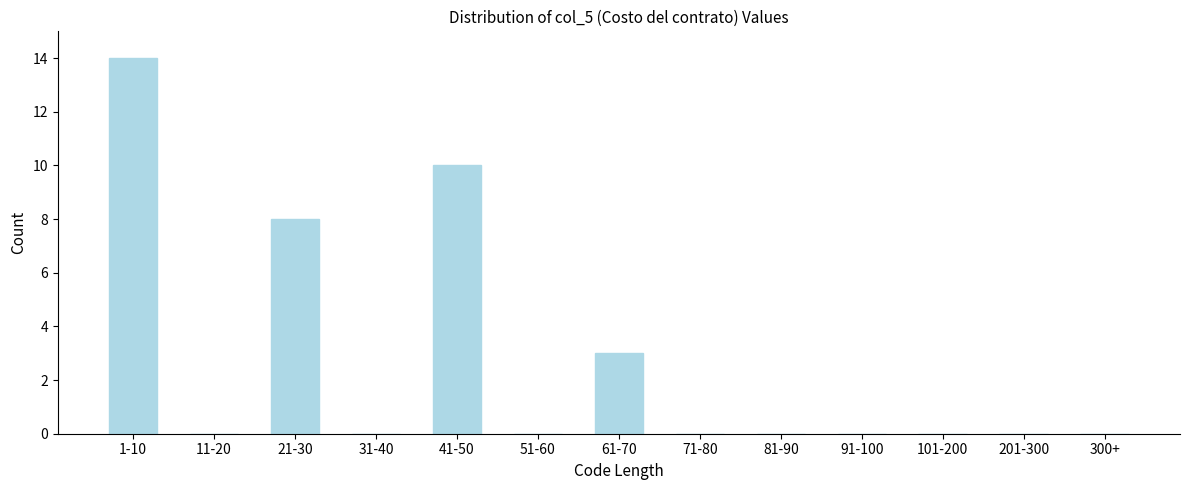

Reading left to right, list all the values displayed in this chart.

1-10=14	11-20=0	21-30=8	31-40=0	41-50=10	51-60=0	61-70=3	71-80=0	81-90=0	91-100=0	101-200=0	201-300=0	300+=0